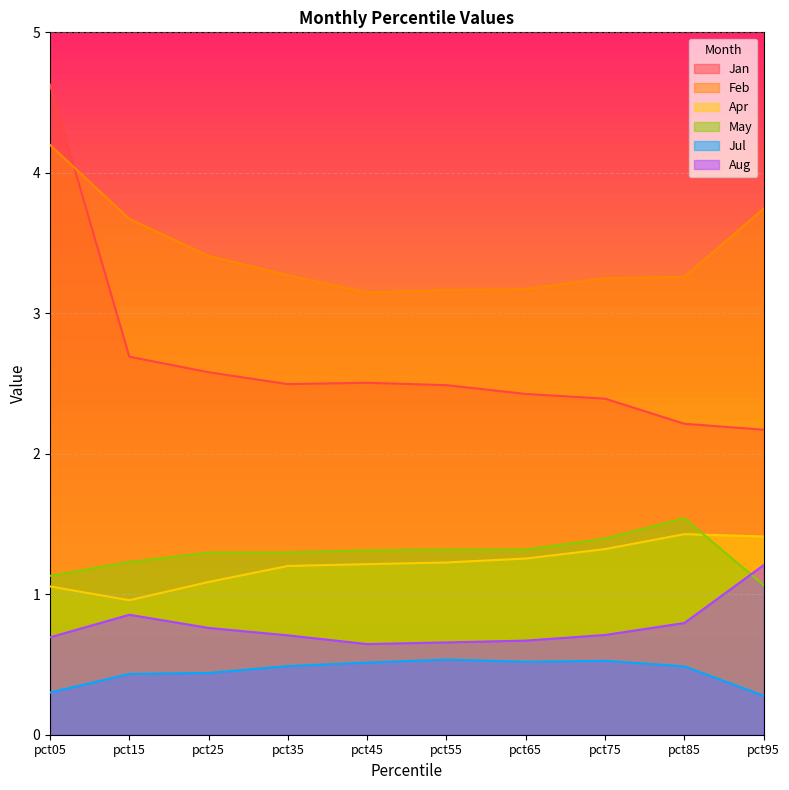

The value of Jul at pct75 is 0.9. True or false?

False